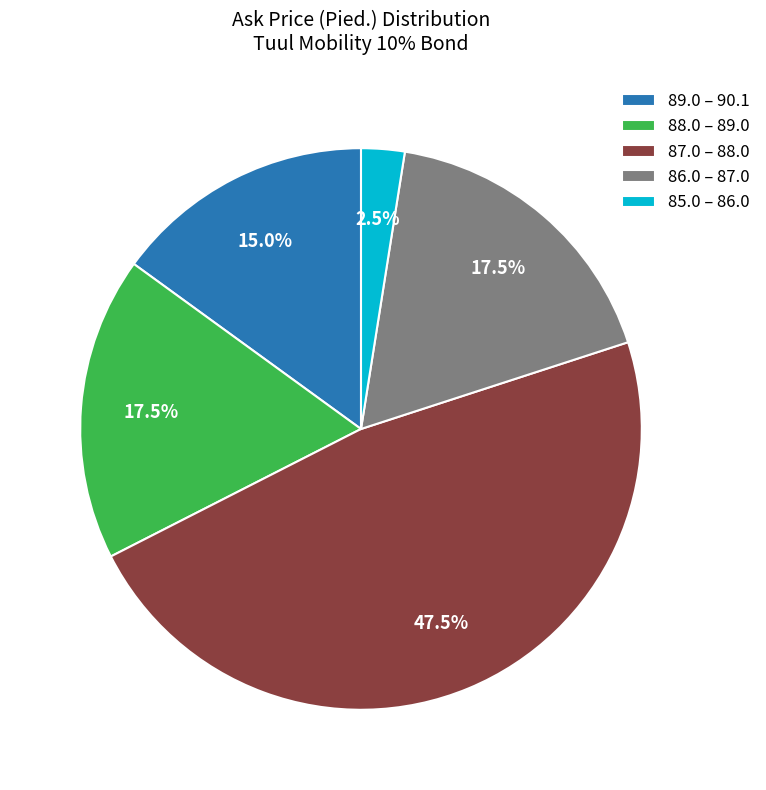

Which has a higher value, 89.0 – 90.1 or 87.0 – 88.0?

87.0 – 88.0